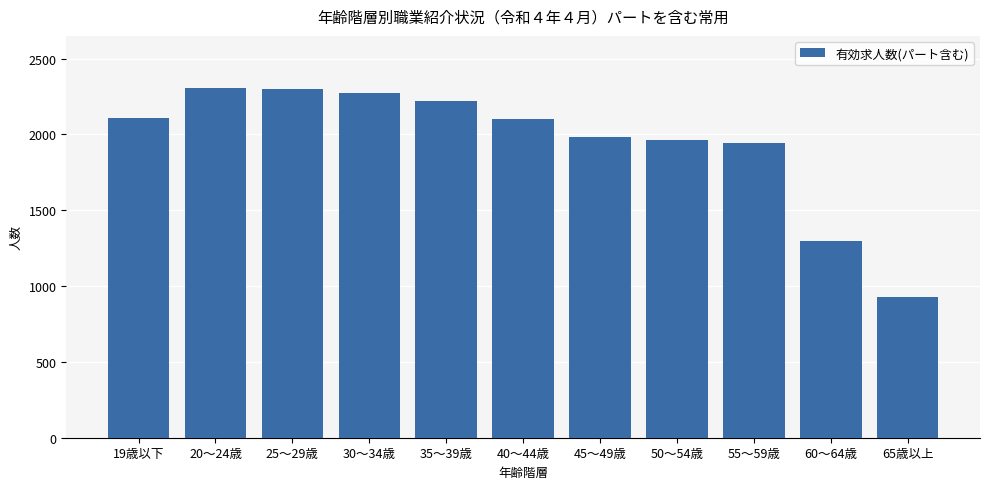

What is the sum of the values at 20～24歳 and 45～49歳?

4287